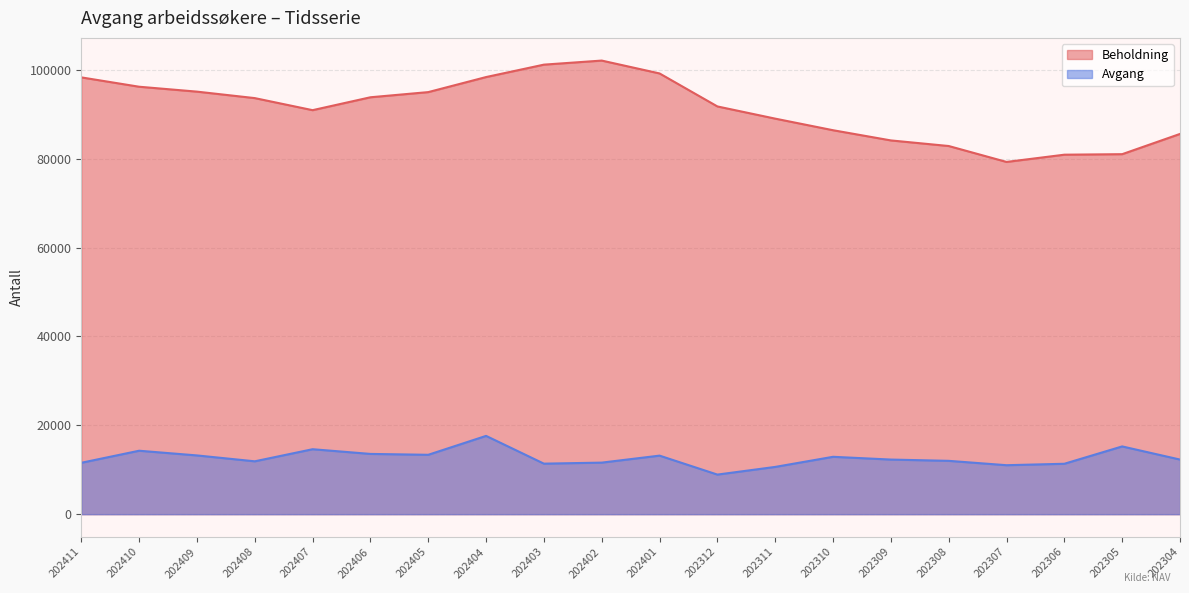

At 202406, list the series in order from smallest to largest.

Avgang, Beholdning